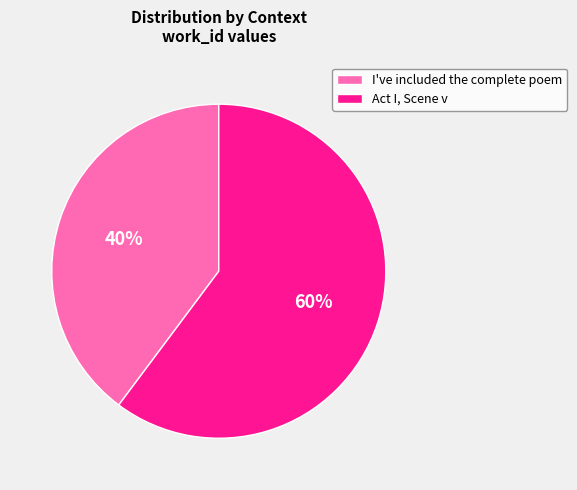

How many slices are in this pie chart?

2